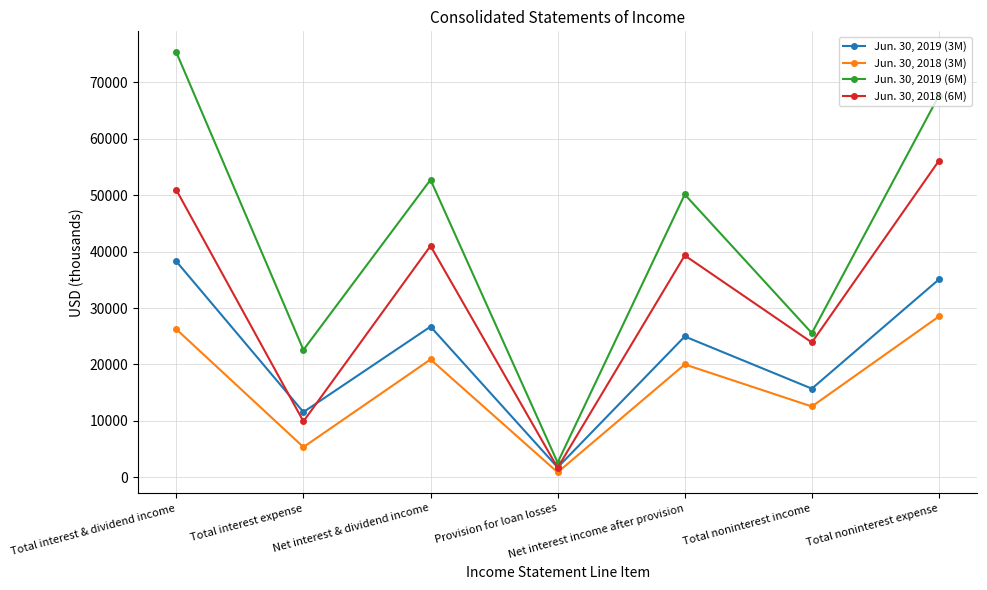

How many data points does each series have?

7